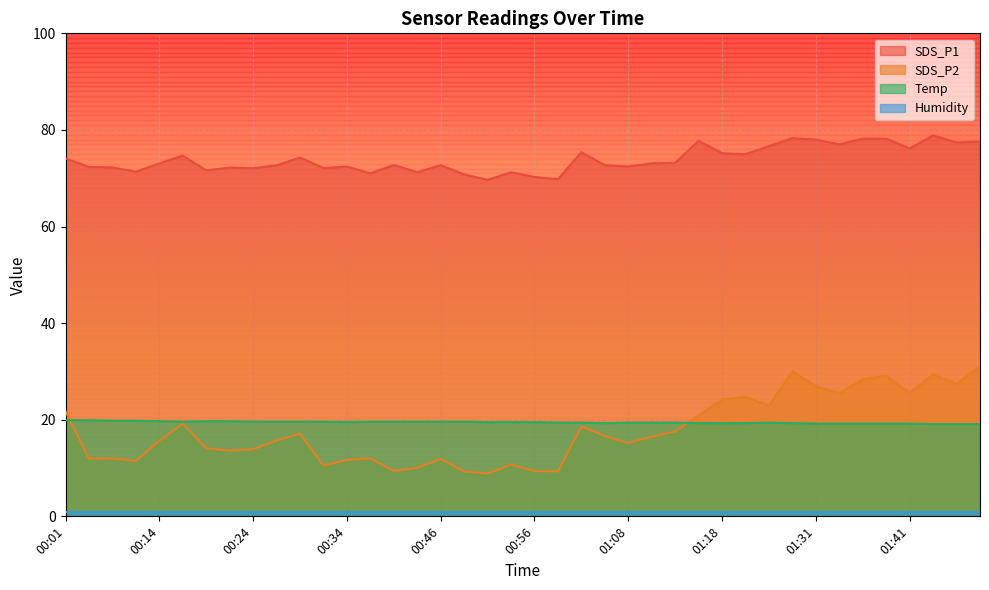

In Temp, how many points are higher than both neighbors (excluding endpoints)?

1